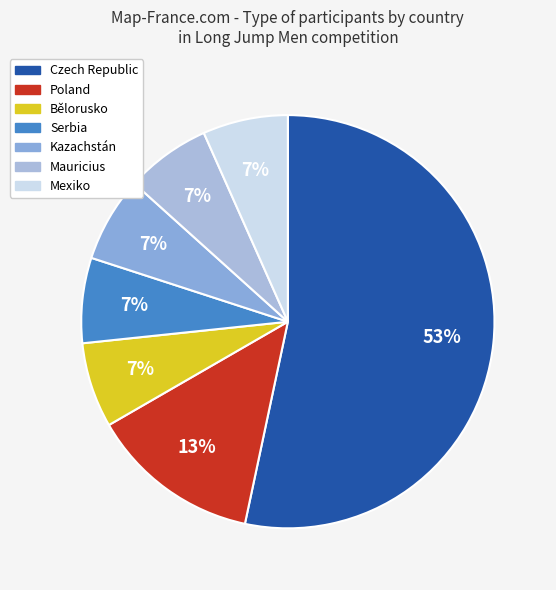

What is the ratio of the value at Bělorusko to the value at Kazachstán?

1.0